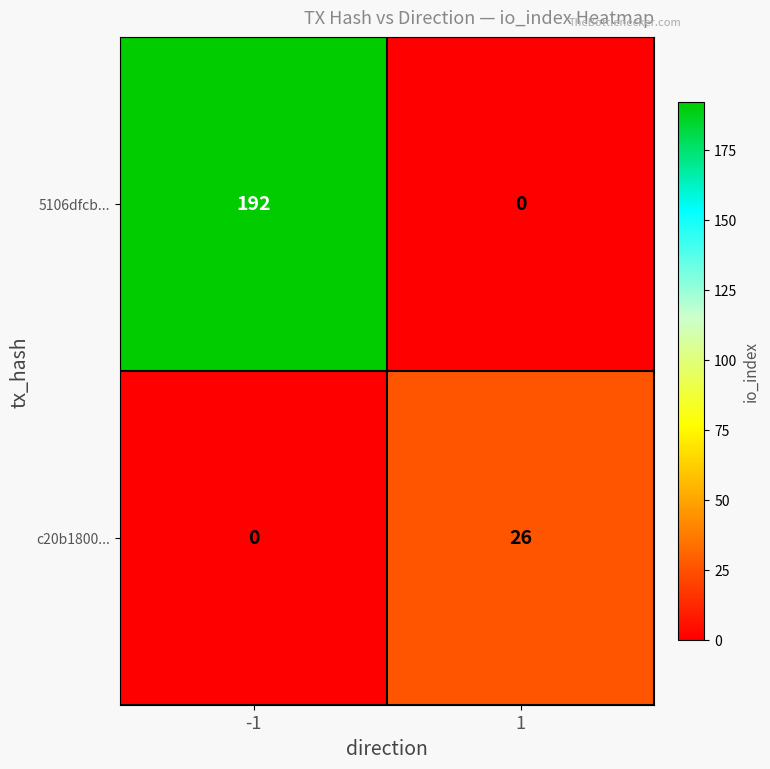

What is the sum of all c20b1800... values?

26